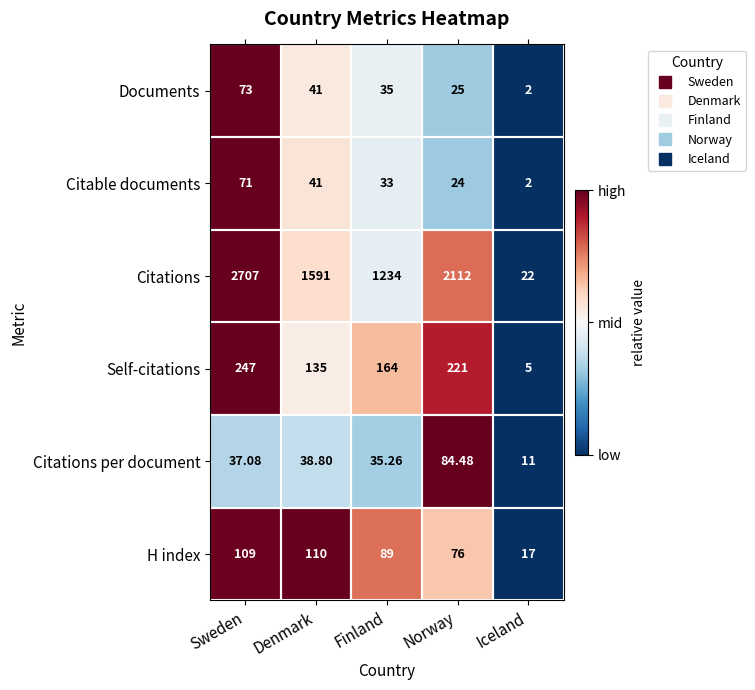

At which label does Citations reach its peak?

Sweden